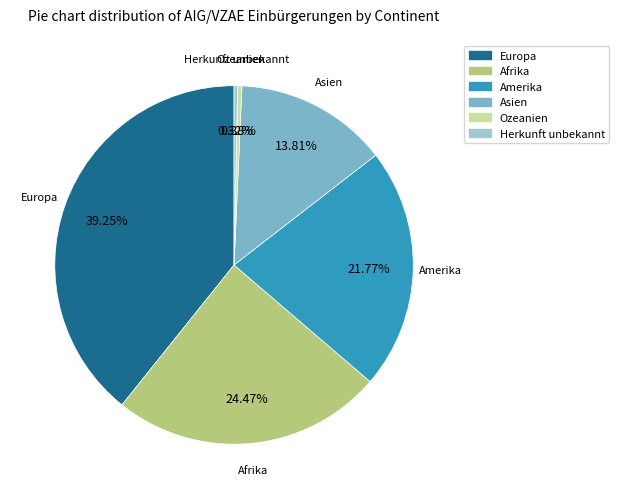

The Europa slice represents 31% of the pie. True or false?

False